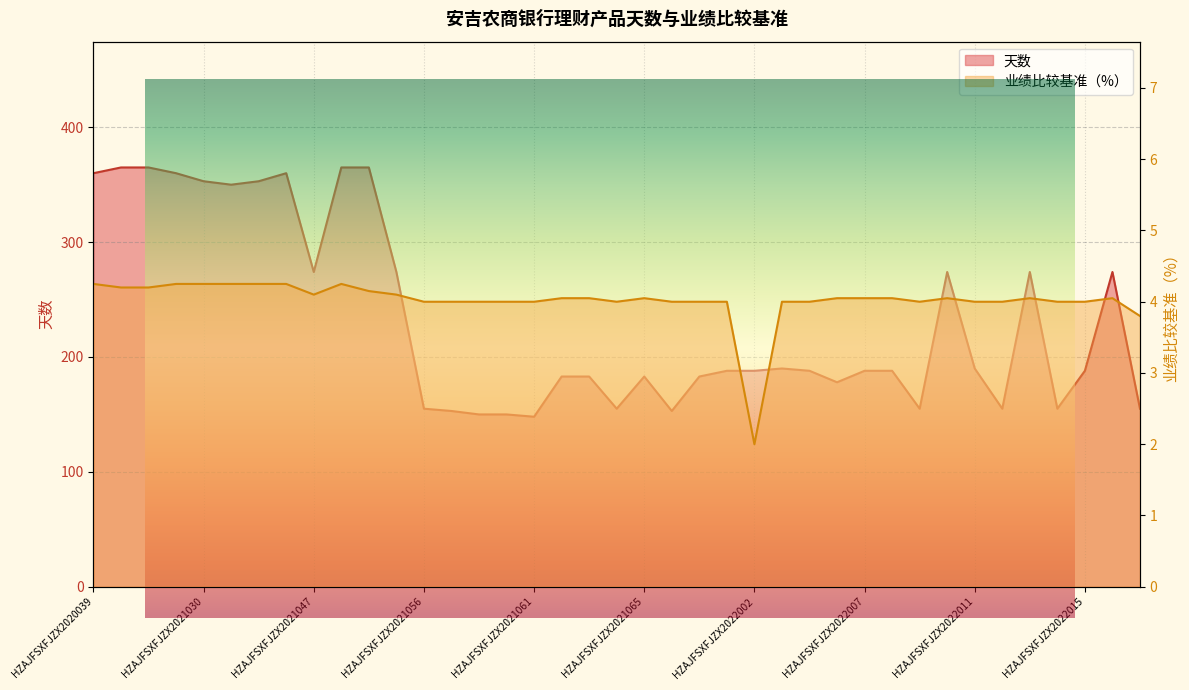

The value of 天数 at HZAJFSXFJZX2021047 is 274.0. True or false?

True